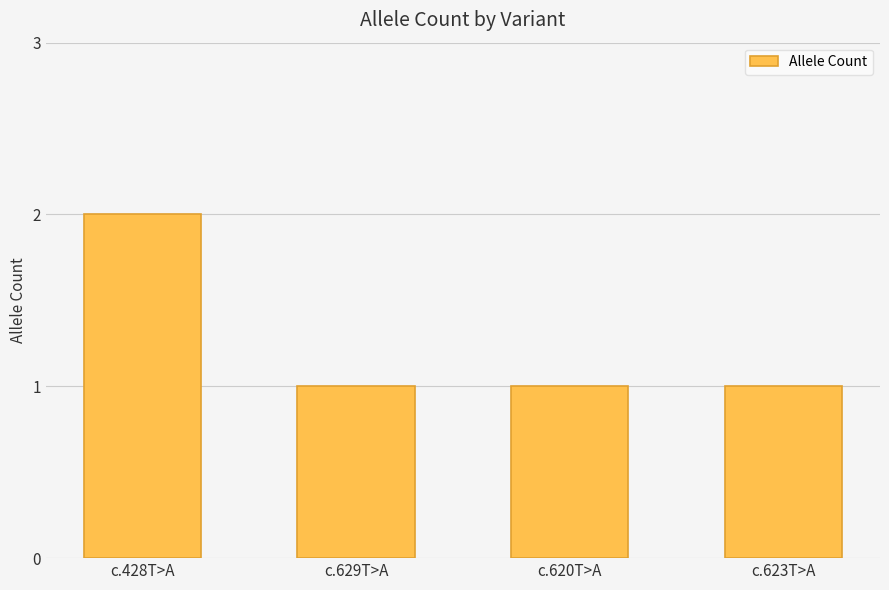

Is it true that the value at c.428T>A is 2?

True